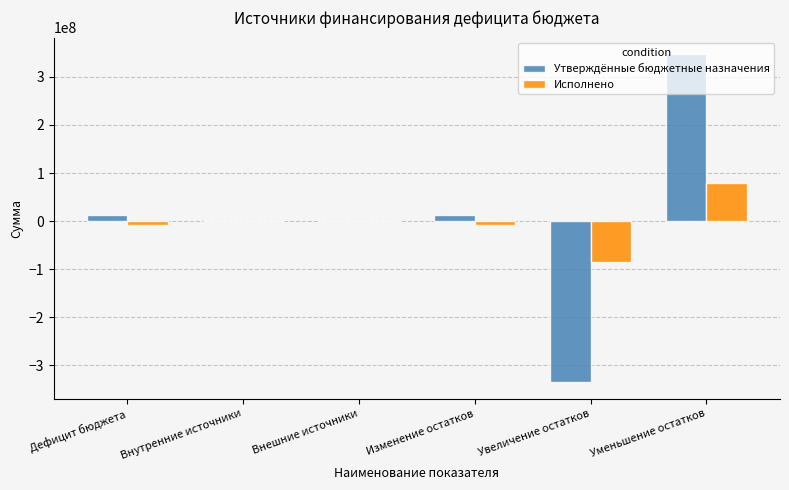

Which series has the largest total across all categories?

Утверждённые бюджетные назначения